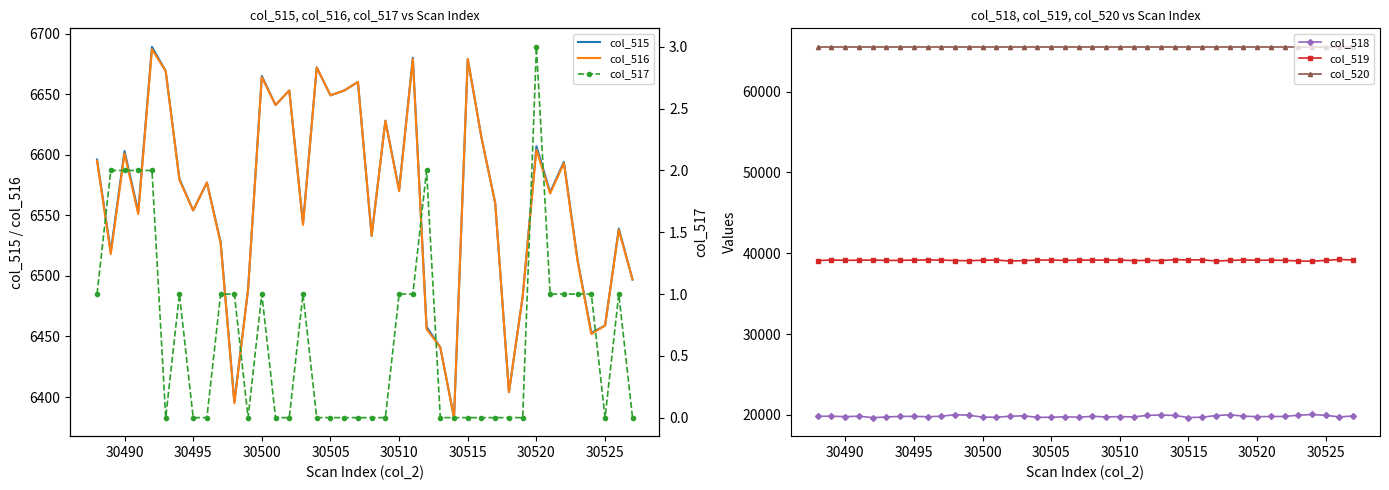

What is the lowest value of the col_520 series?

65535